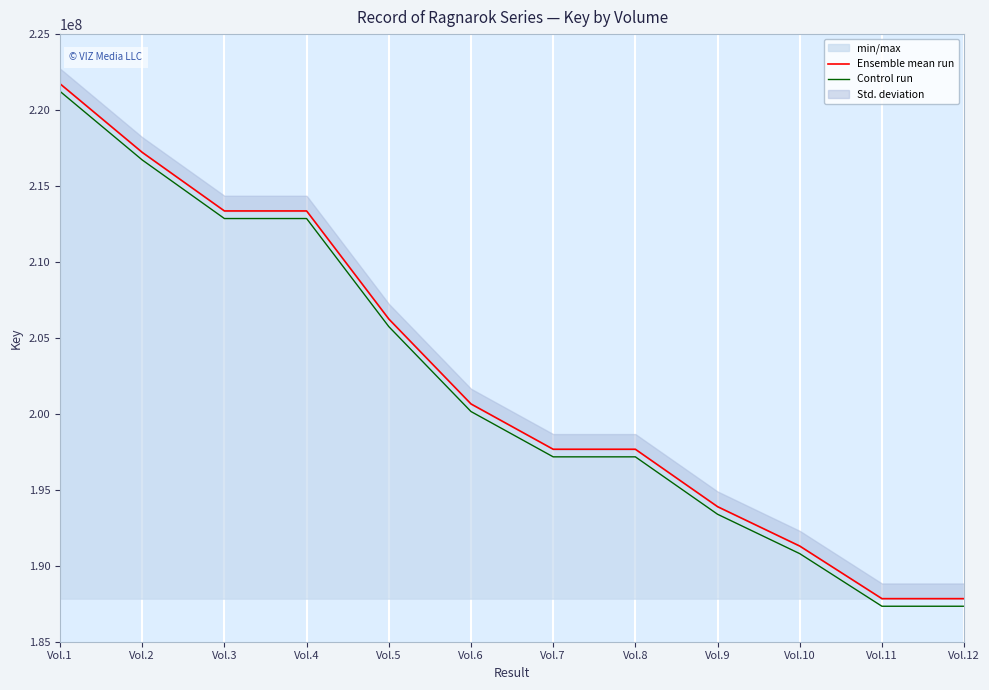

At how many categories does at least one series exceed 203608006?

5